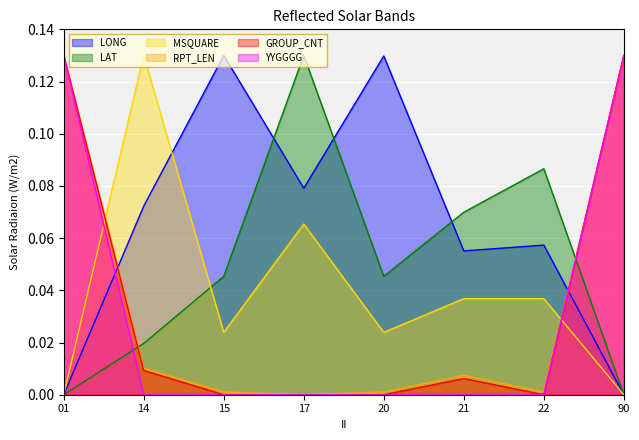

Reading right to left, transcribe all the data shown in this chart.

LONG: 90=0.0	22=0.1	21=0.1	20=0.1	17=0.1	15=0.1	14=0.1	01=0.0
LAT: 90=0.0	22=0.1	21=0.1	20=0.0	17=0.1	15=0.0	14=0.0	01=0.0
MSQUARE: 90=0.0	22=0.0	21=0.0	20=0.0	17=0.1	15=0.0	14=0.1	01=0.0
RPT_LEN: 90=0.1	22=0.0	21=0.0	20=0.0	17=0.0	15=0.0	14=0.0	01=0.1
GROUP_CNT: 90=0.1	22=0.0	21=0.0	20=0.0	17=0.0	15=0.0	14=0.0	01=0.1
YYGGGG: 90=0.1	22=0.0	21=0.0	20=0.0	17=0.0	15=0.0	14=0.0	01=0.1